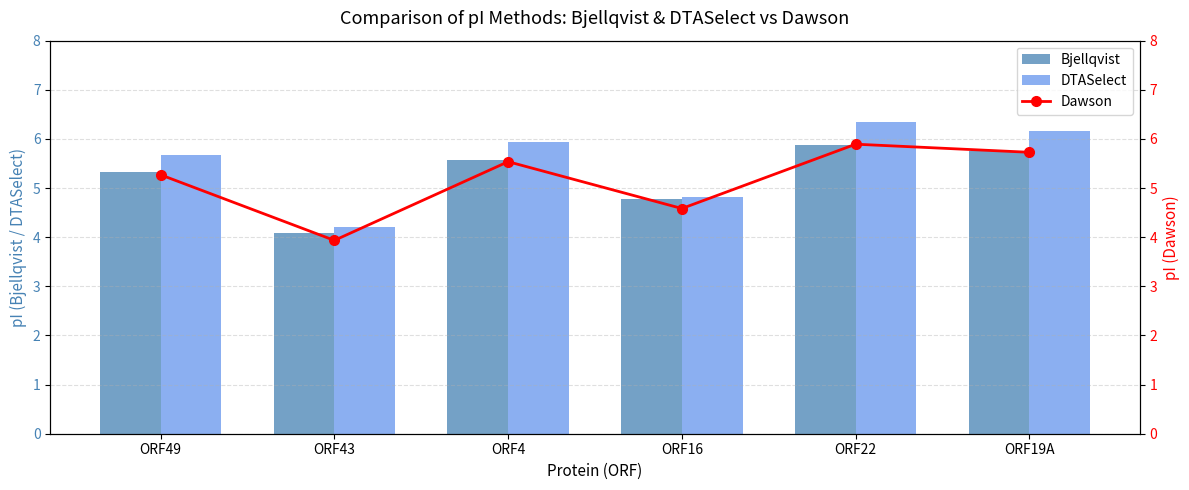

The value of DTASelect at ORF19A is 9.4. True or false?

False